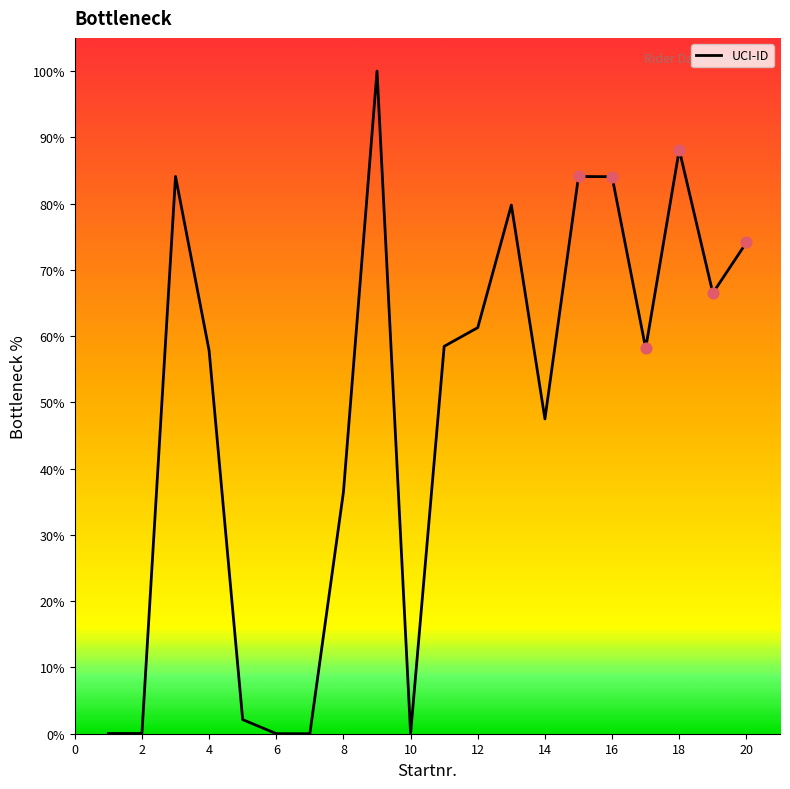

What is the difference between the maximum and minimum values?

100.0